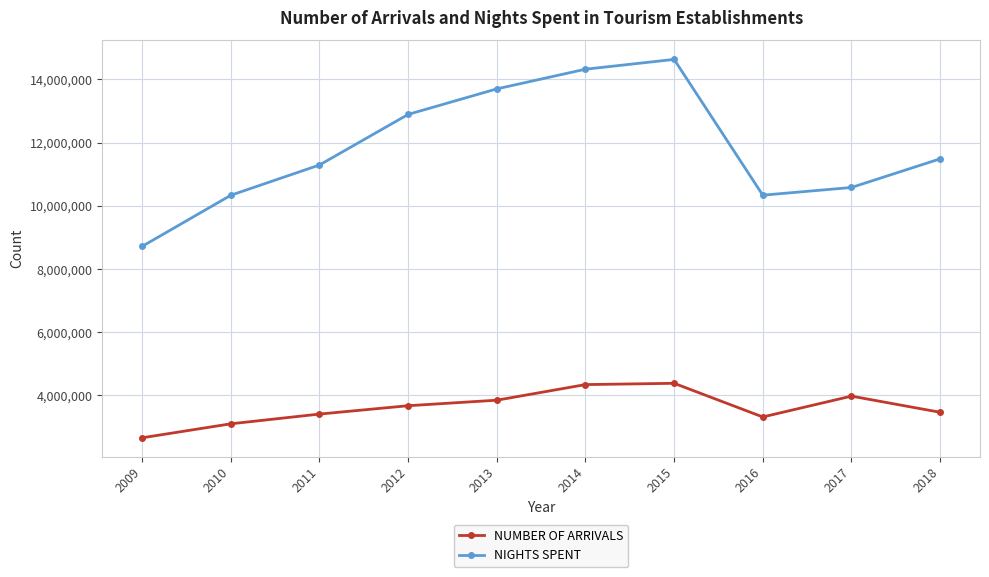

True or false: NIGHTS SPENT and NUMBER OF ARRIVALS intersect in this chart.

False